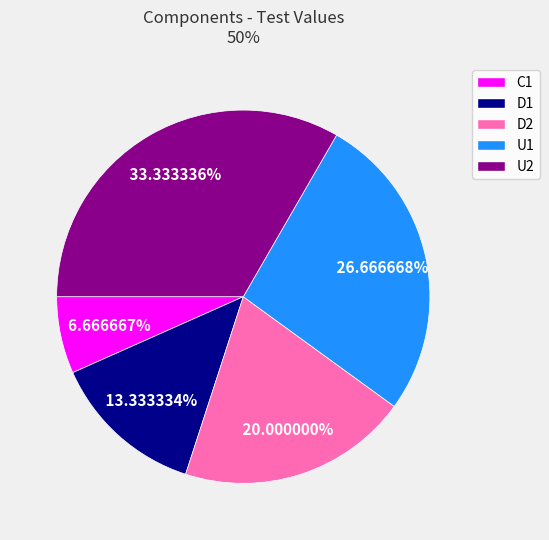

What is the smallest slice in the pie chart?

C1